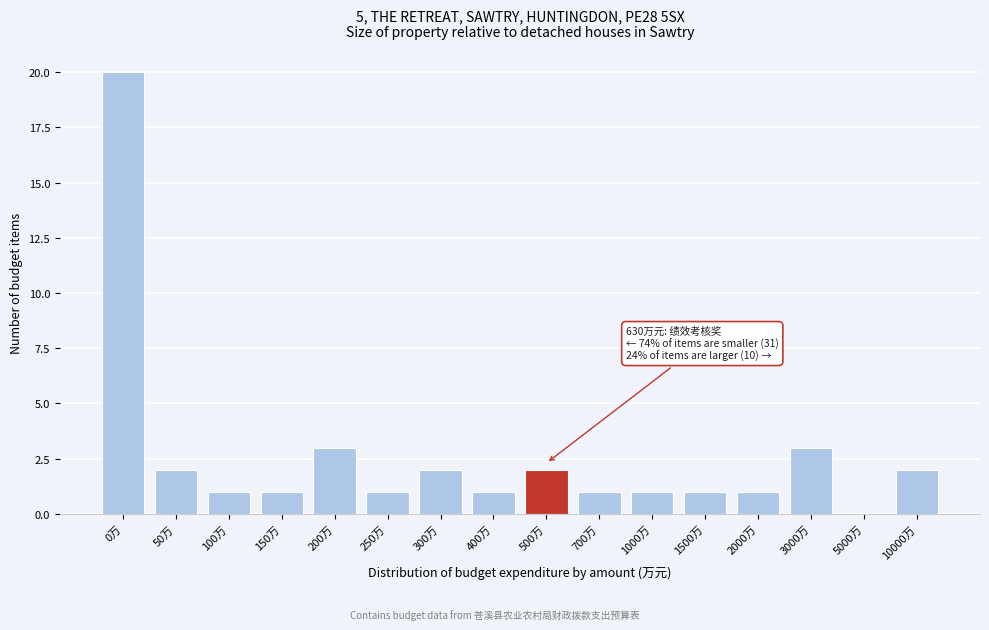

Reading left to right, transcribe all the data shown in this chart.

0万=20	50万=2	100万=1	150万=1	200万=3	250万=1	300万=2	400万=1	500万=2	700万=1	1000万=1	1500万=1	2000万=1	3000万=3	5000万=0	10000万=2